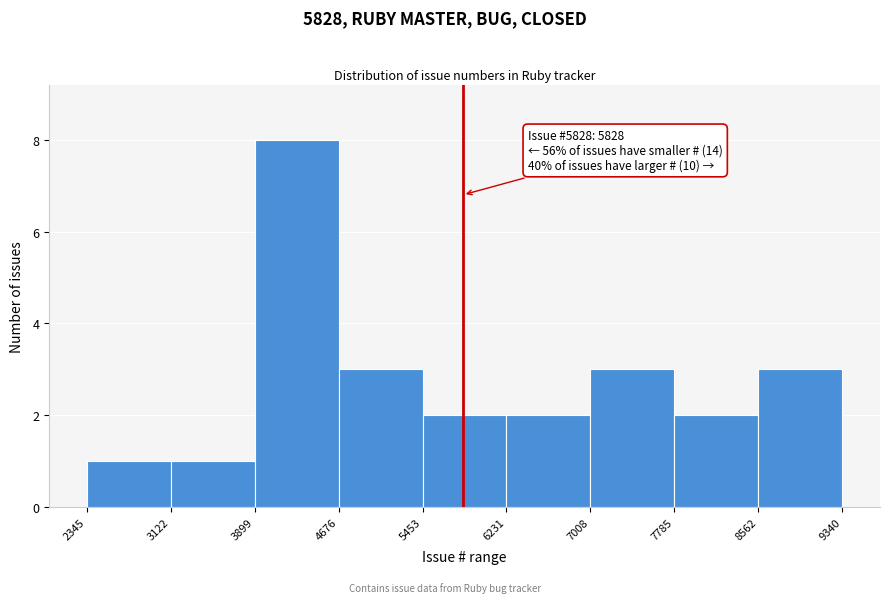

Over which range of the x-axis is the bar tallest?

3899 to 4676